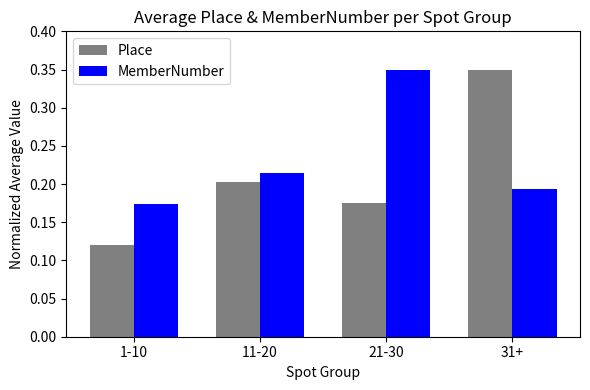

Which label corresponds to the smallest value in the chart?

1-10